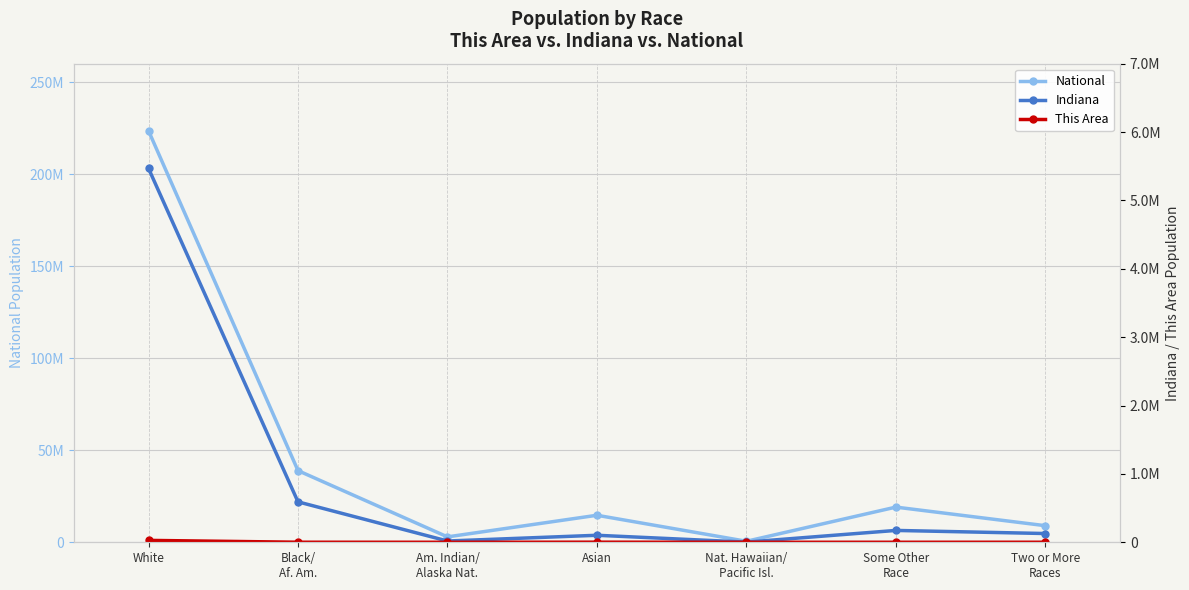

What is the label of the 2nd point from the right?

Some Other
Race